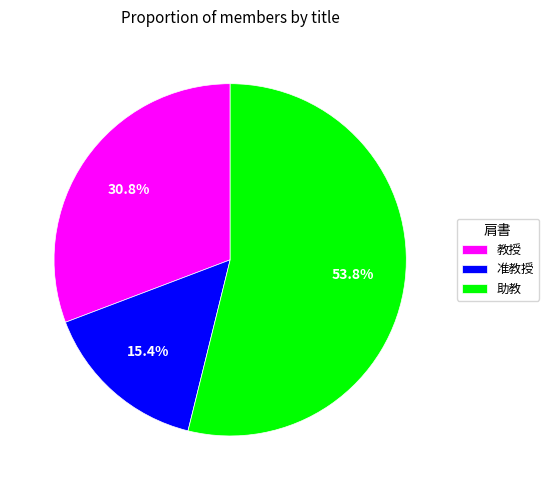

To the nearest percent, what is the combined percentage of 助教 and 教授?

85%